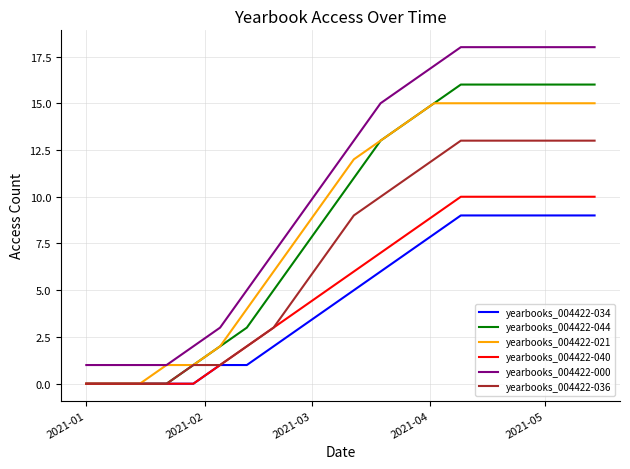

Reading right to left, extract all data points from this chart.

yearbooks_004422-034: 9	9	9	9	9	9	8	7	6	5	4	3	2	1	1	0	0	0	0	0
yearbooks_004422-044: 16	16	16	16	16	16	15	14	13	11	9	7	5	3	2	1	0	0	0	0
yearbooks_004422-021: 15	15	15	15	15	15	15	14	13	12	10	8	6	4	2	1	1	0	0	0
yearbooks_004422-040: 10	10	10	10	10	10	9	8	7	6	5	4	3	2	1	0	0	0	0	0
yearbooks_004422-000: 18	18	18	18	18	18	17	16	15	13	11	9	7	5	3	2	1	1	1	1
yearbooks_004422-036: 13	13	13	13	13	13	12	11	10	9	7	5	3	2	1	1	0	0	0	0